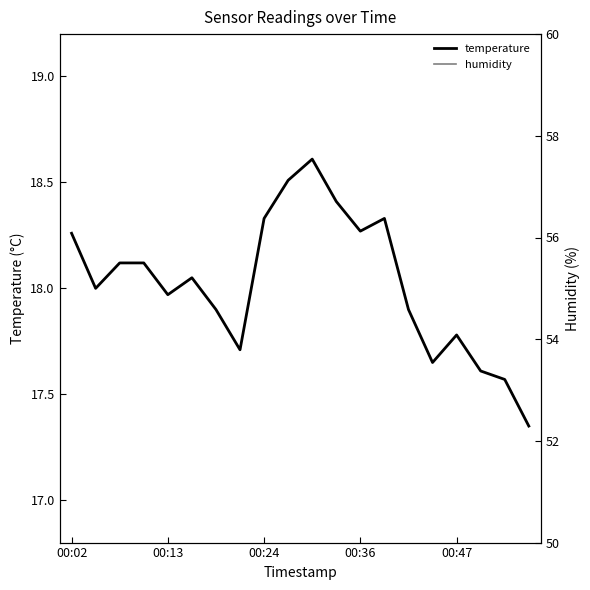

Between 10 and 13, which series saw the biggest shift?

humidity